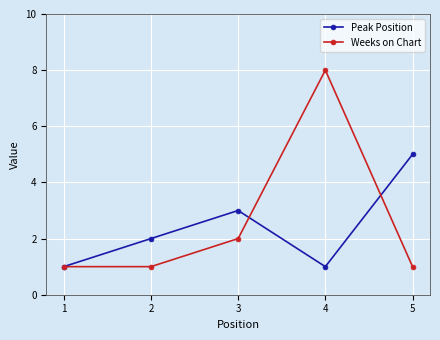

Rank the series by their maximum value, from lowest to highest.

Peak Position, Weeks on Chart